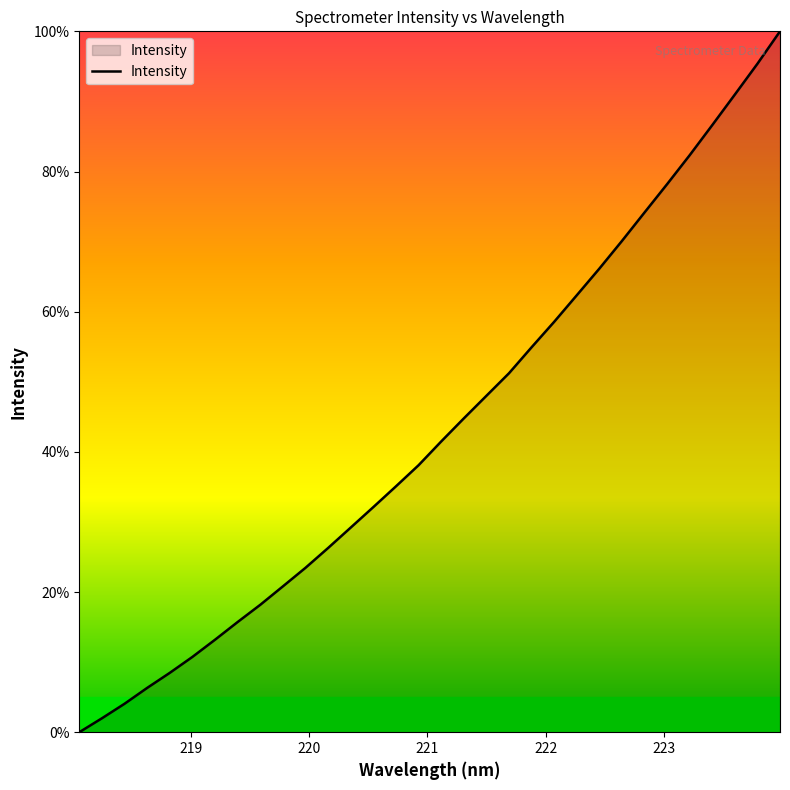

What is the sum of all values?

1388.9